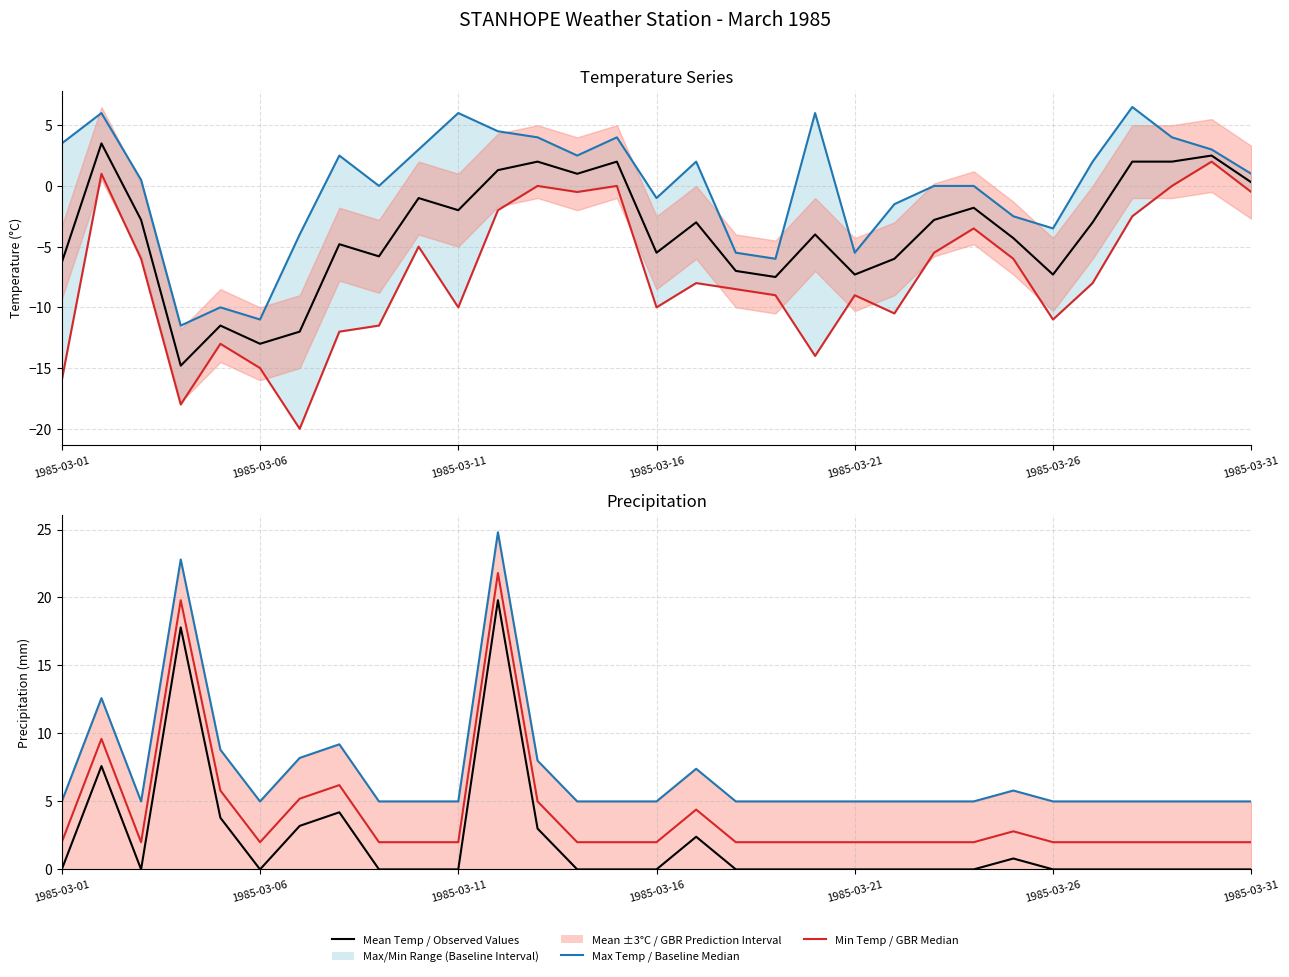

What is the sum of the Precip Upper (mm) values at 27 and 18?

10.0